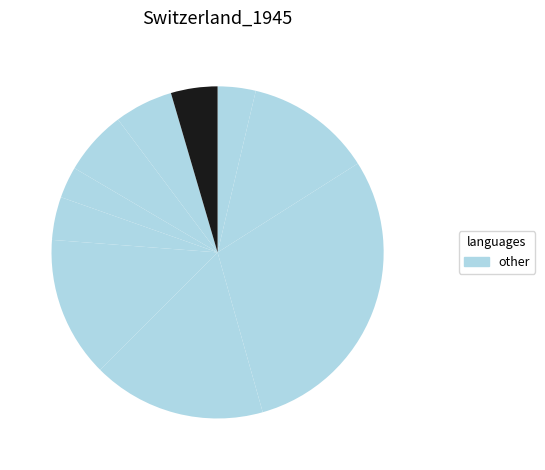

How many segments does this pie chart have?

10